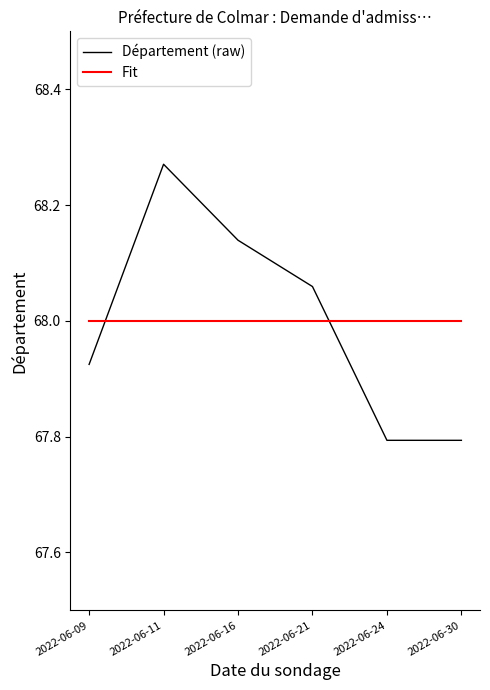

Is the value of Département (raw) at 2022-06-09 greater than the value of Fit at 2022-06-24?

No